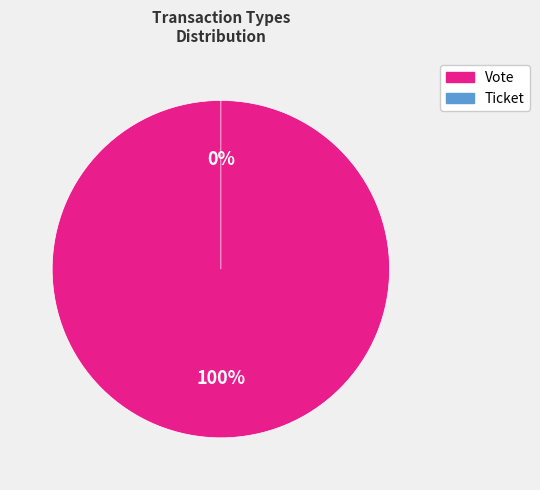

What percentage do Ticket and Vote together represent?

100.0%